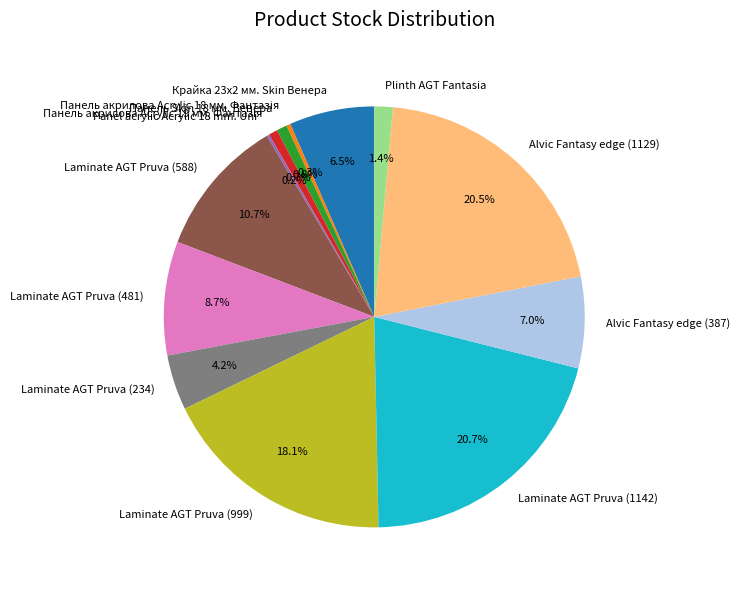

Is the sum of Laminate AGT Pruva (999) and Крайка 23x2 мм. Skin Венера greater than half?

No